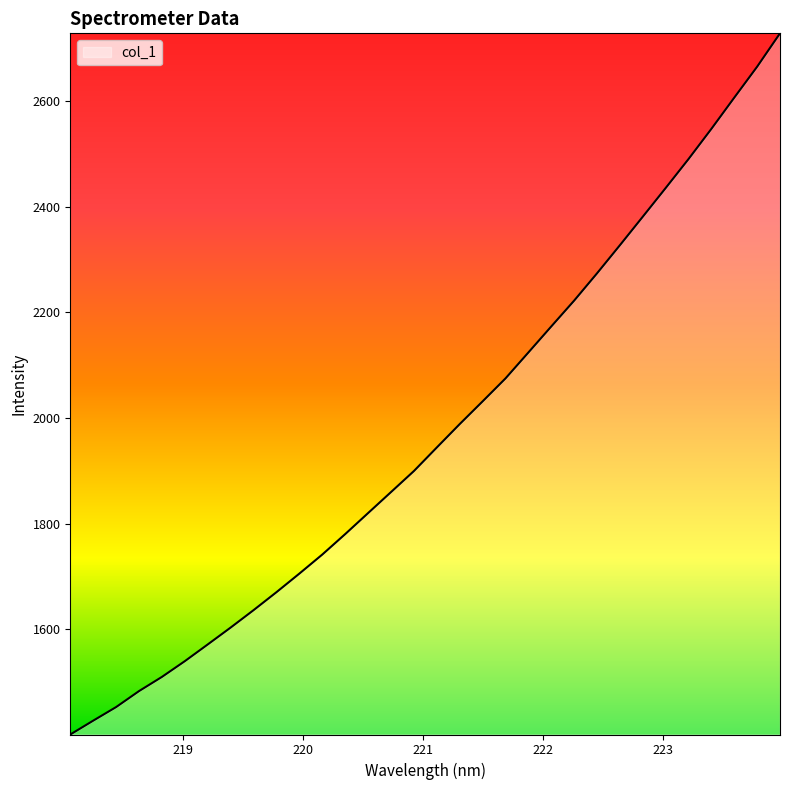

How many lines are shown in the chart?

1